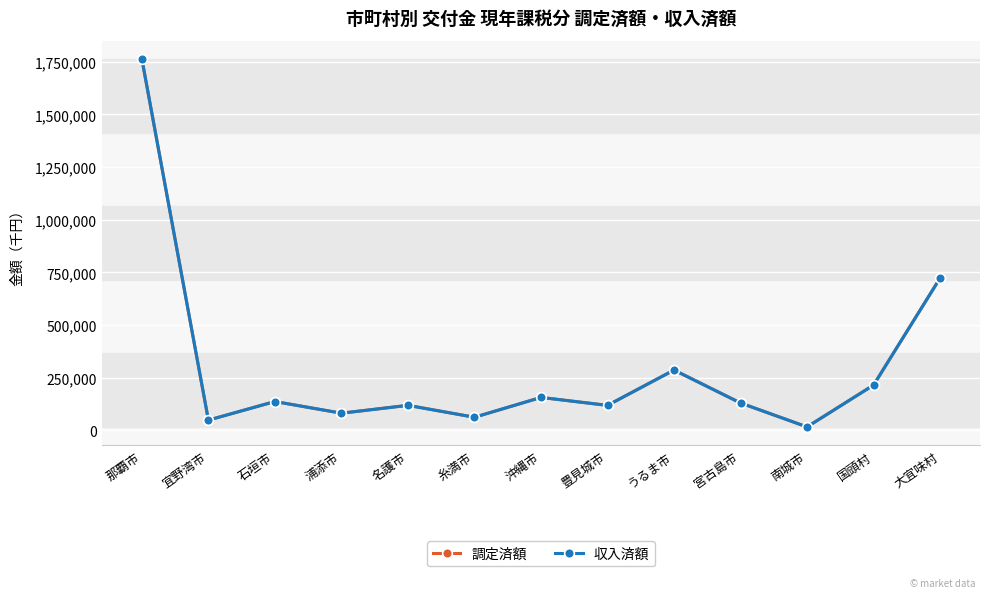

True or false: 調定済額 and 収入済額 intersect in this chart.

False